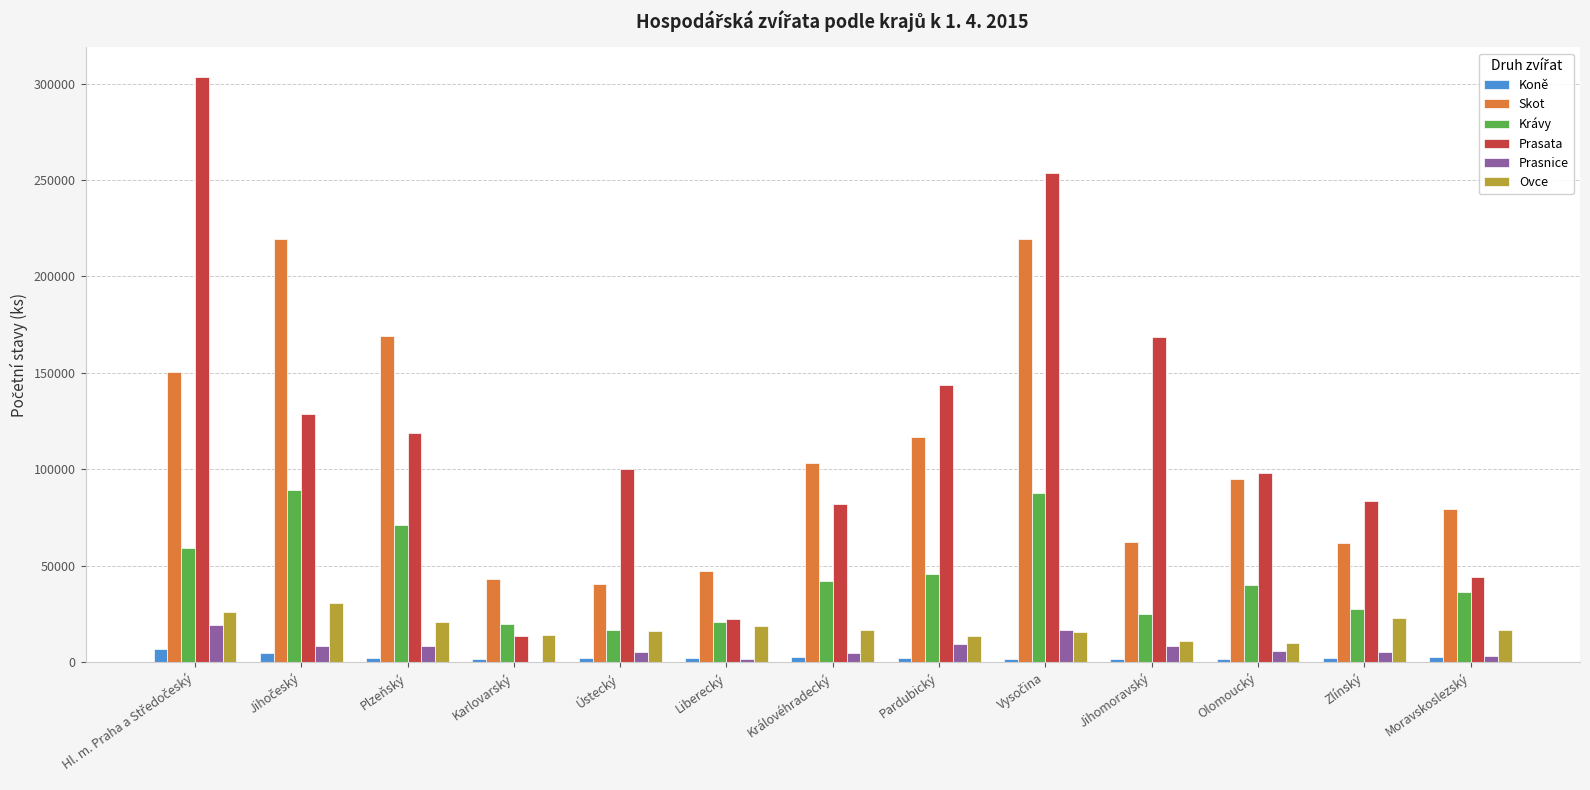

What is the maximum value shown in the chart?

303587